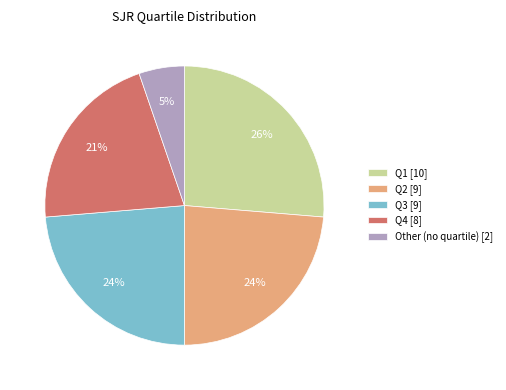

To the nearest percent, what is the difference between the largest and smallest slice percentages?

21%